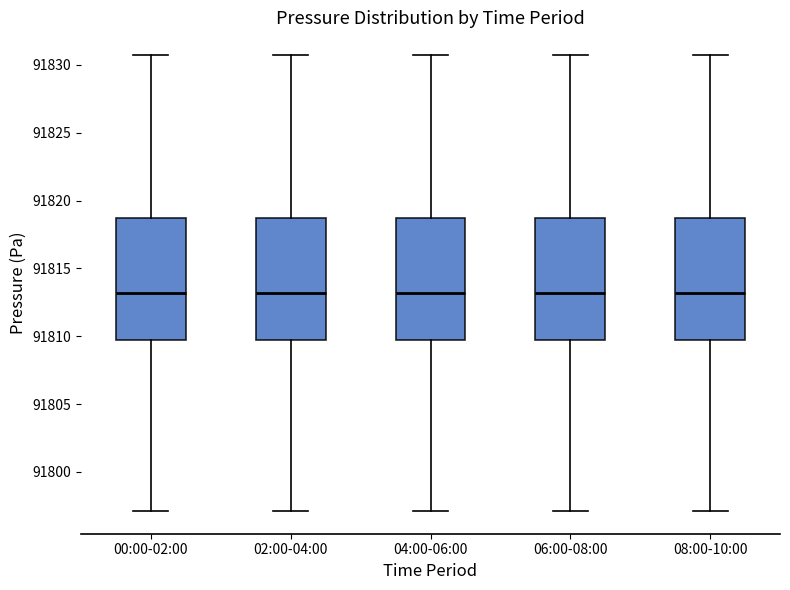

Reading left to right, transcribe this box plot: for each box, give where its median line is, the range the box spans, and where its two whiskers end, as read against the y-axis. The values are not printed on the chart, so give them approximately, as read against the axis.

00:00-02:00: median 91813.0, box 91809.5 to 91818.5, whiskers 91797.0 to 91830.5
02:00-04:00: median 91813.0, box 91809.5 to 91818.5, whiskers 91797.0 to 91830.5
04:00-06:00: median 91813.0, box 91809.5 to 91818.5, whiskers 91797.0 to 91830.5
06:00-08:00: median 91813.0, box 91809.5 to 91818.5, whiskers 91797.0 to 91830.5
08:00-10:00: median 91813.0, box 91809.5 to 91818.5, whiskers 91797.0 to 91830.5